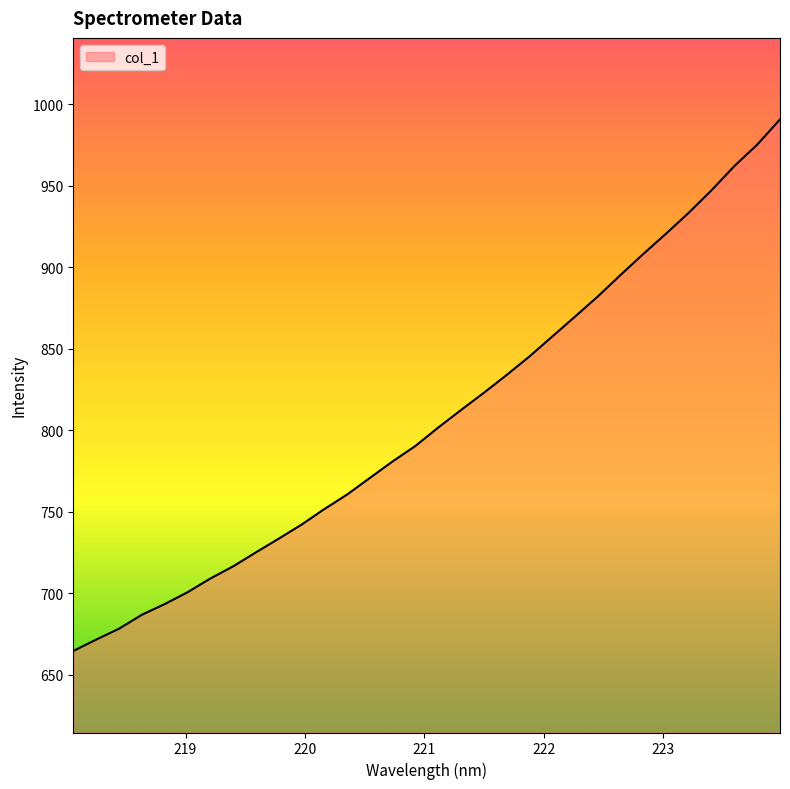

How many distinct data groups are displayed?

1